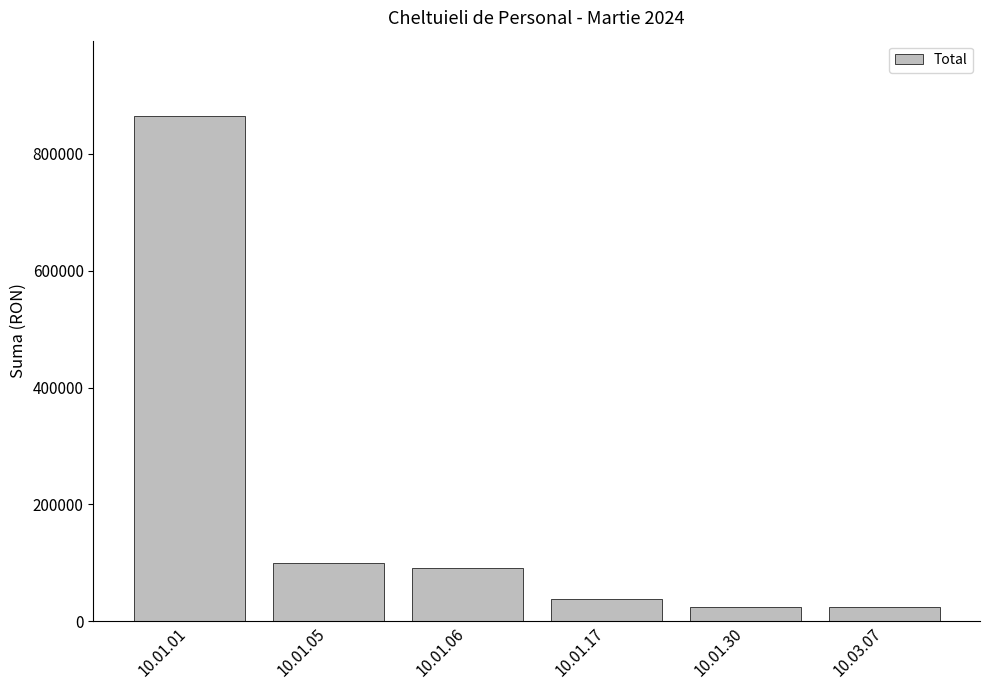

What is the label of the 3rd bar from the left?

10.01.06